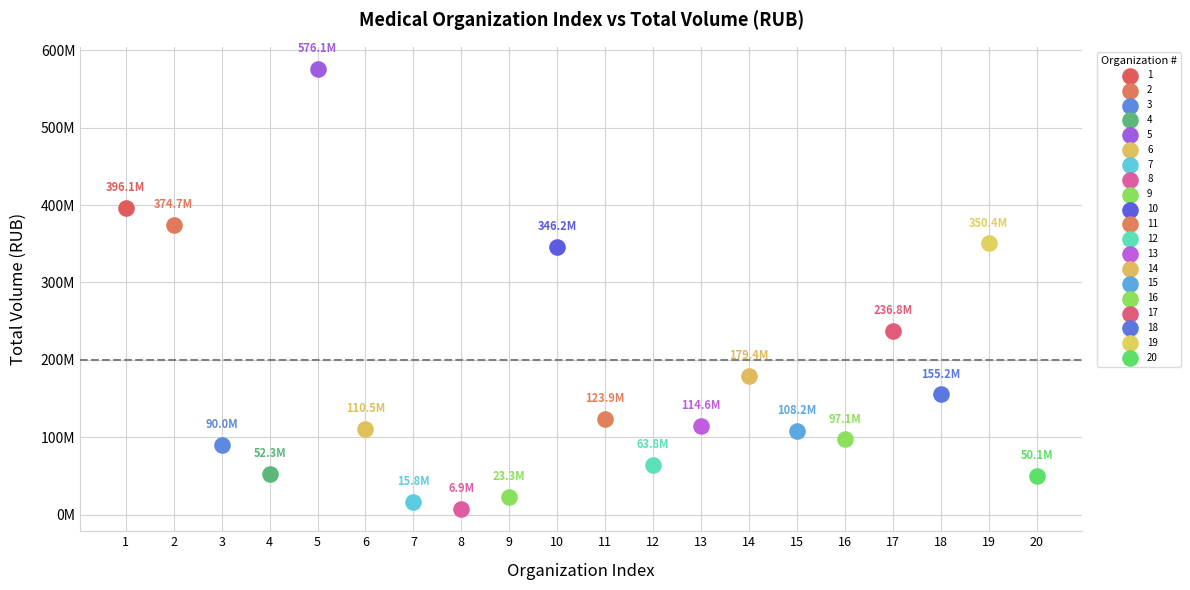

What are all the series names shown in the legend?

1, 2, 3, 4, 5, 6, 7, 8, 9, 10, 11, 12, 13, 14, 15, 16, 17, 18, 19, 20